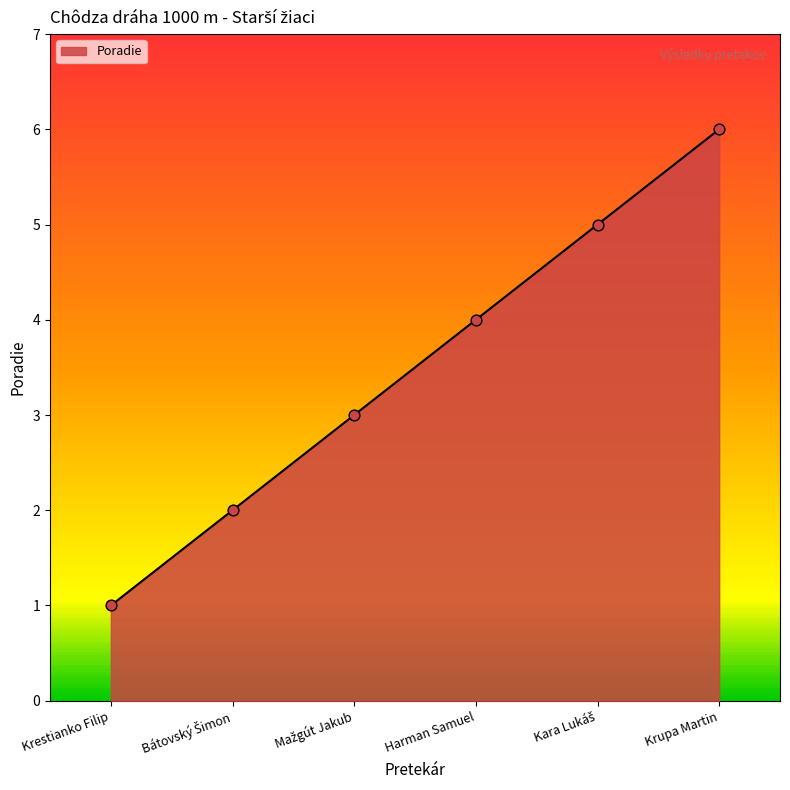

Between Harman Samuel and Krupa Martin, which is larger?

Krupa Martin